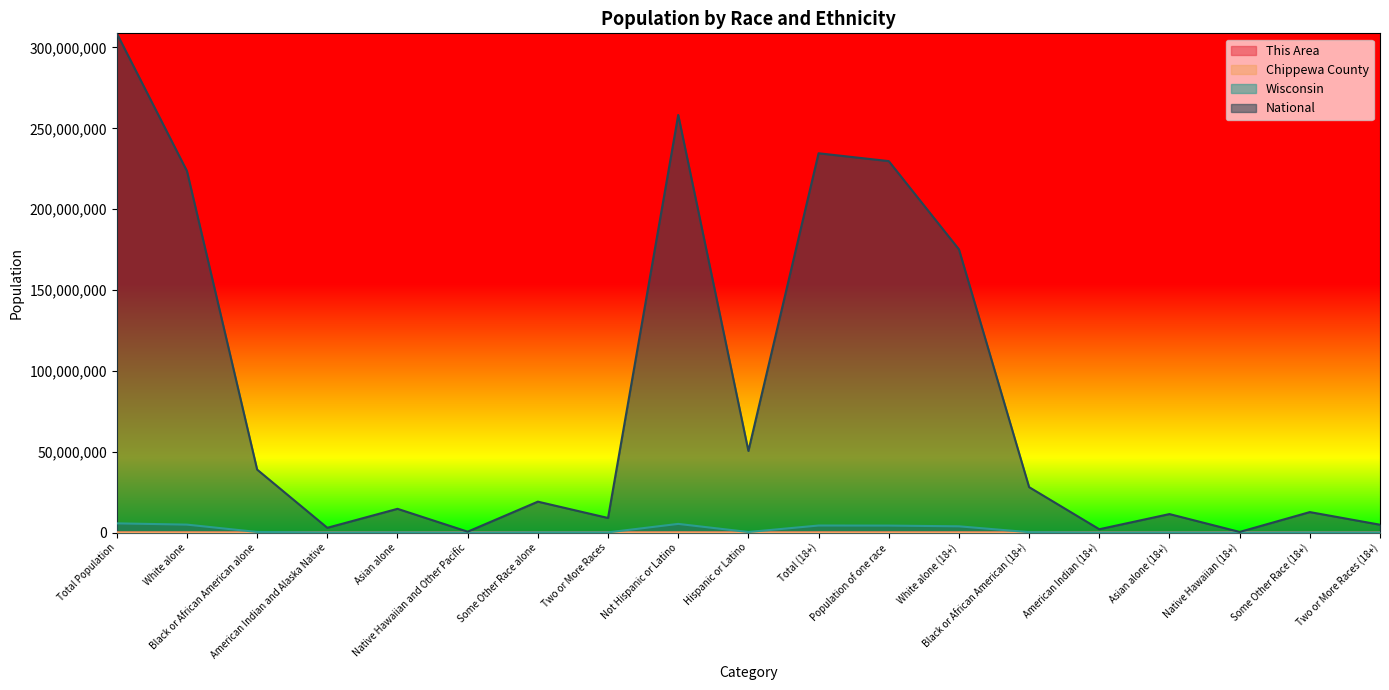

True or false: Wisconsin and This Area cross at least once.

False